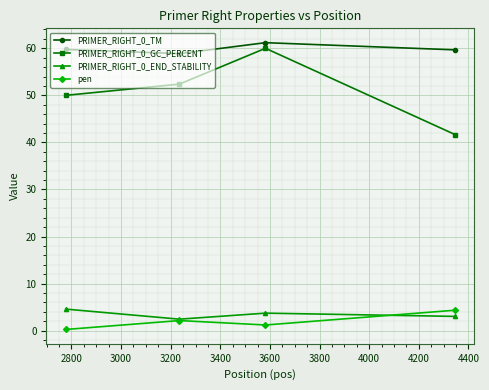

Which series has the largest total across all categories?

PRIMER_RIGHT_0_TM